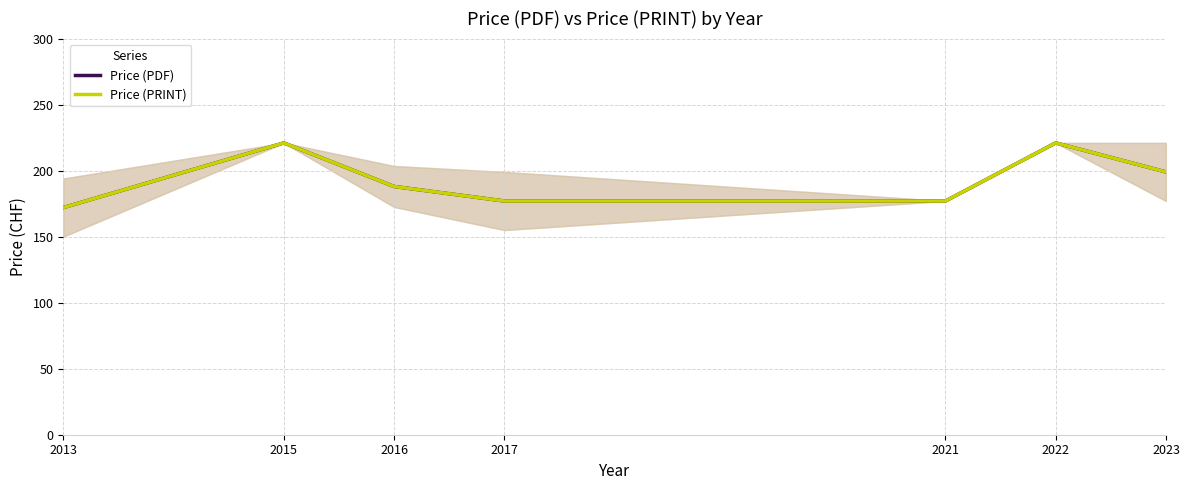

Does the chart have visible grid lines?

Yes